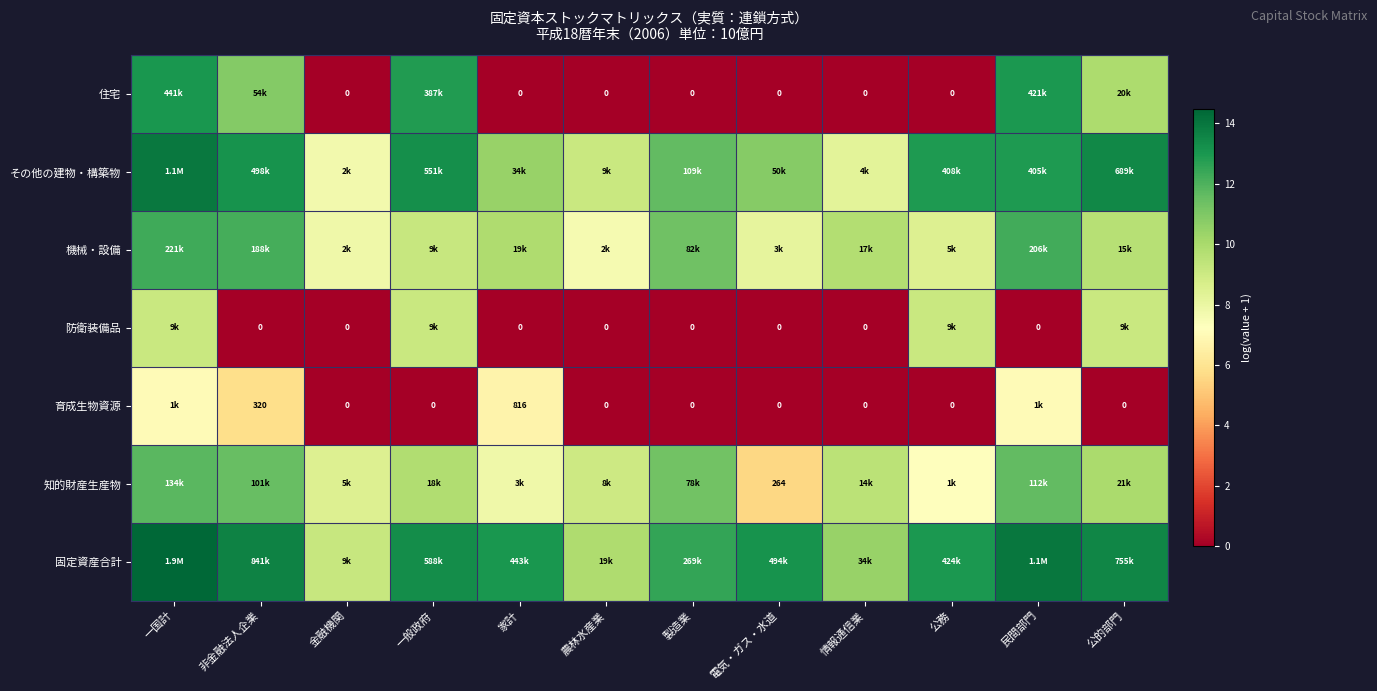

Between 公務 and 一国計, which is larger?

一国計